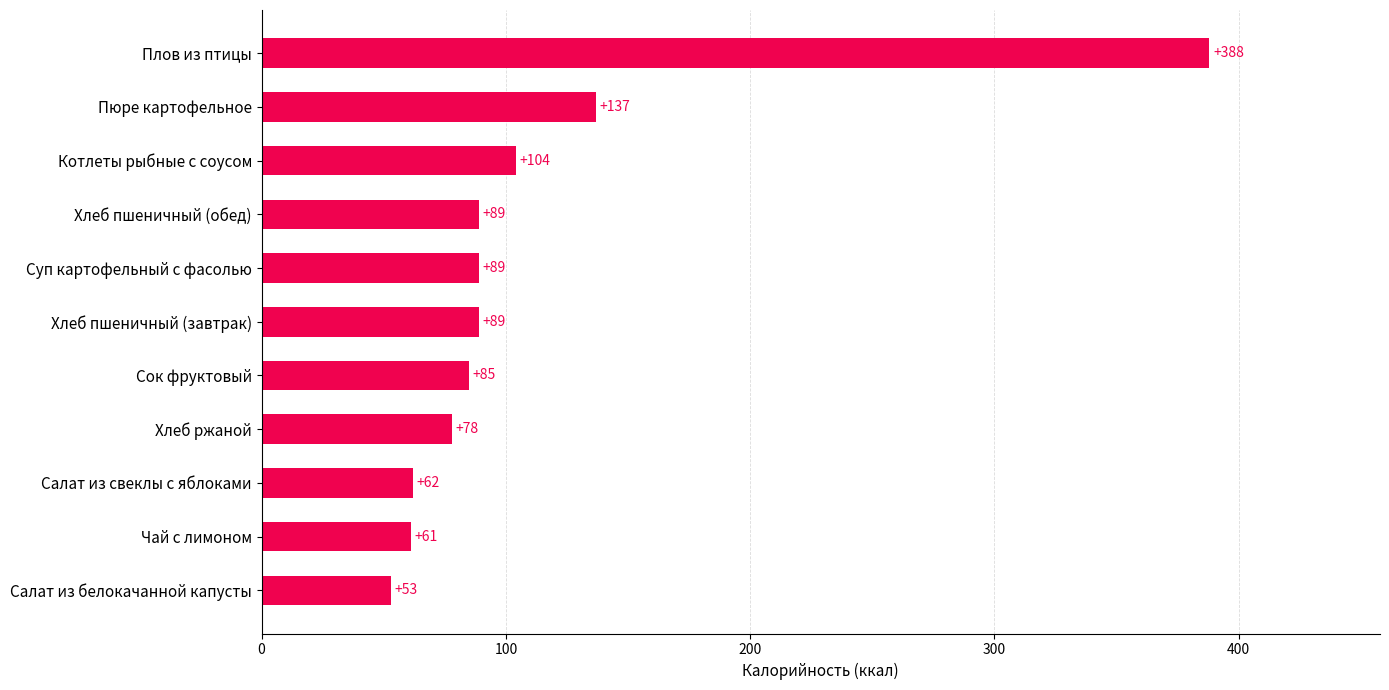

How many values are below 89?

5